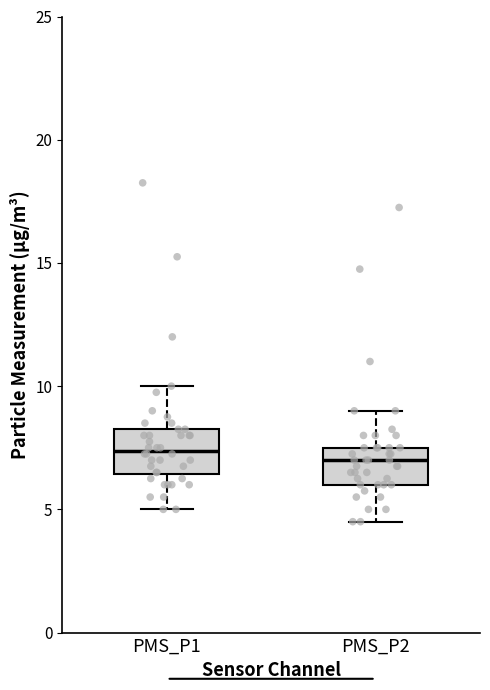

Where does the upper whisker of the box for PMS_P2 end on the y-axis? The values are not printed on the chart, so give them approximately, as read against the axis.

9.0